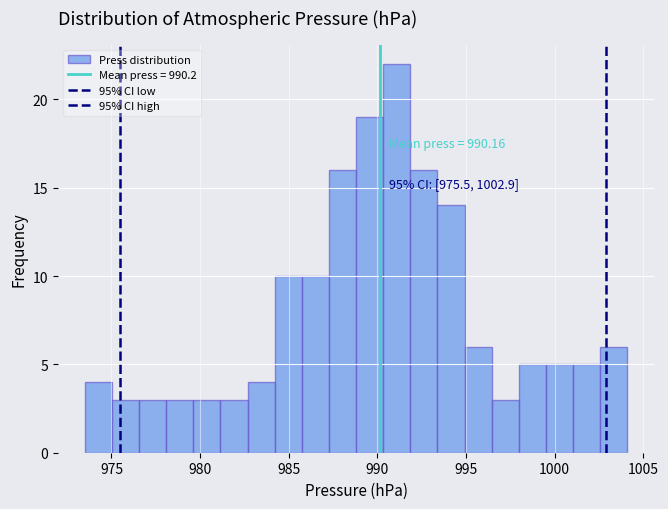

Read against the x-axis, roughly where is the centre of the tallest bar?

991.0